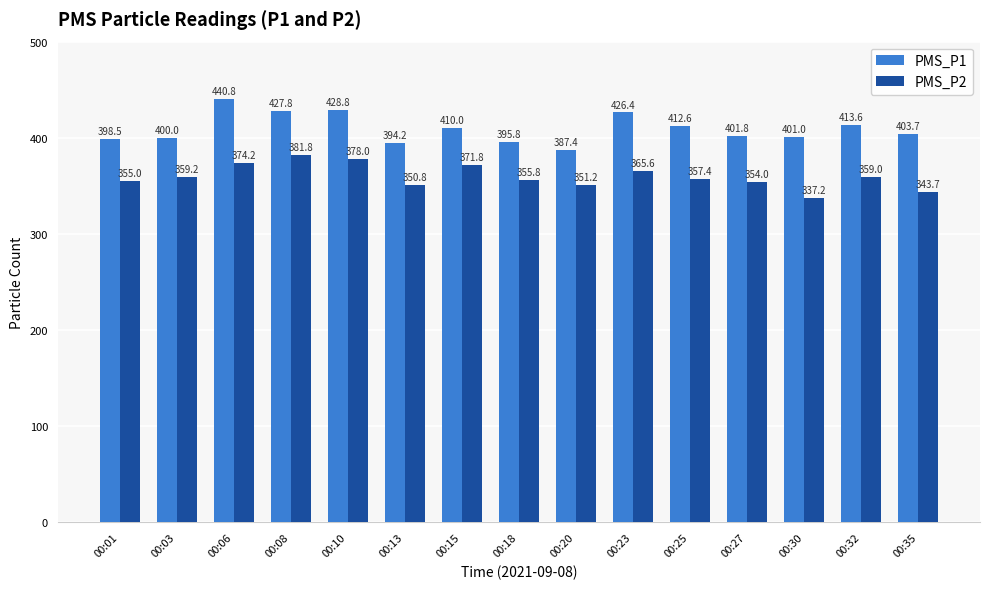

Which series has the largest range (max minus min)?

PMS_P1